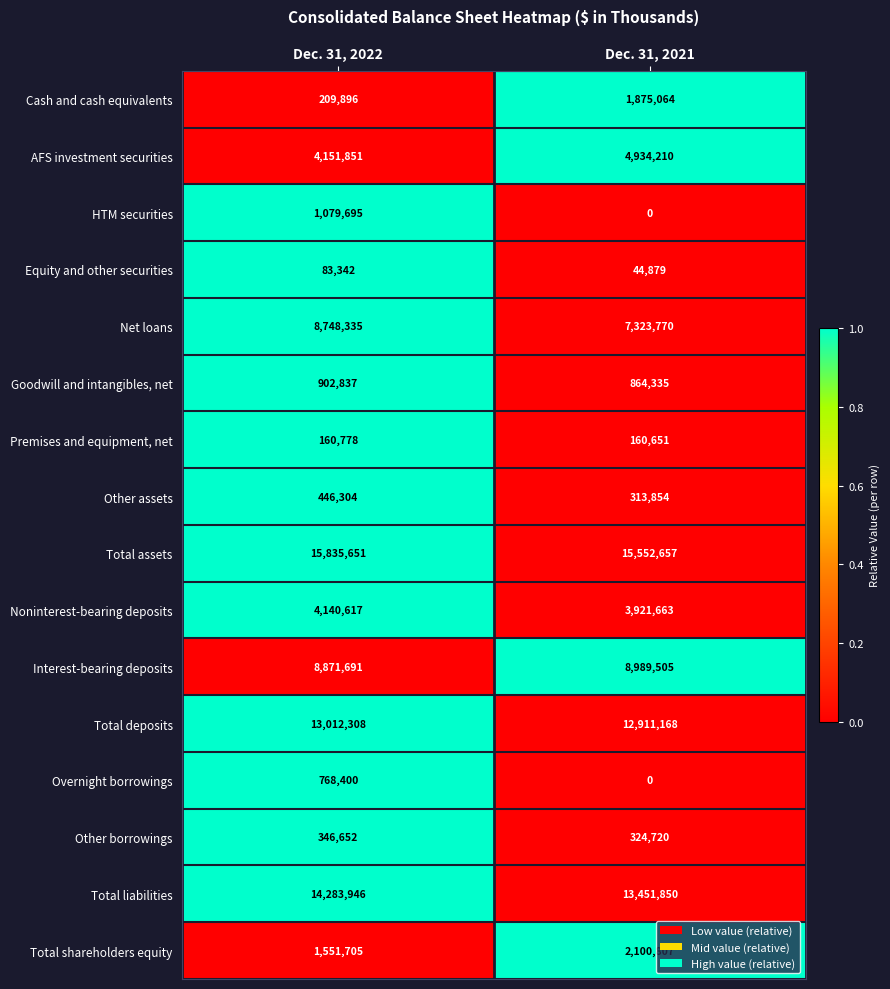

Rank the series by their maximum value, from lowest to highest.

Equity and other securities, Premises and equipment, net, Other borrowings, Other assets, Overnight borrowings, Goodwill and intangibles, net, HTM securities, Cash and cash equivalents, Total shareholders equity, Noninterest-bearing deposits, AFS investment securities, Net loans, Interest-bearing deposits, Total deposits, Total liabilities, Total assets